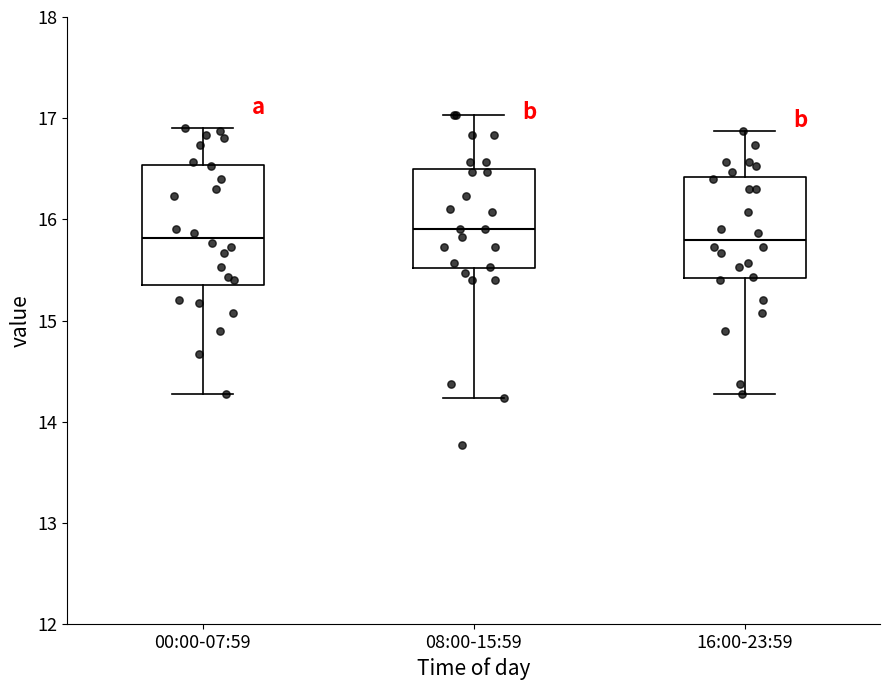

Reading left to right, read every box against the y-axis: the position of its median line, the range the box covers, and the ends of its whiskers. The values are not printed on the chart, so give them approximately, as read against the axis.

00:00-07:59: median 15.8, box 15.4 to 16.5, whiskers 14.3 to 16.9
08:00-15:59: median 15.9, box 15.5 to 16.5, whiskers 14.2 to 17.0
16:00-23:59: median 15.8, box 15.4 to 16.4, whiskers 14.3 to 16.9